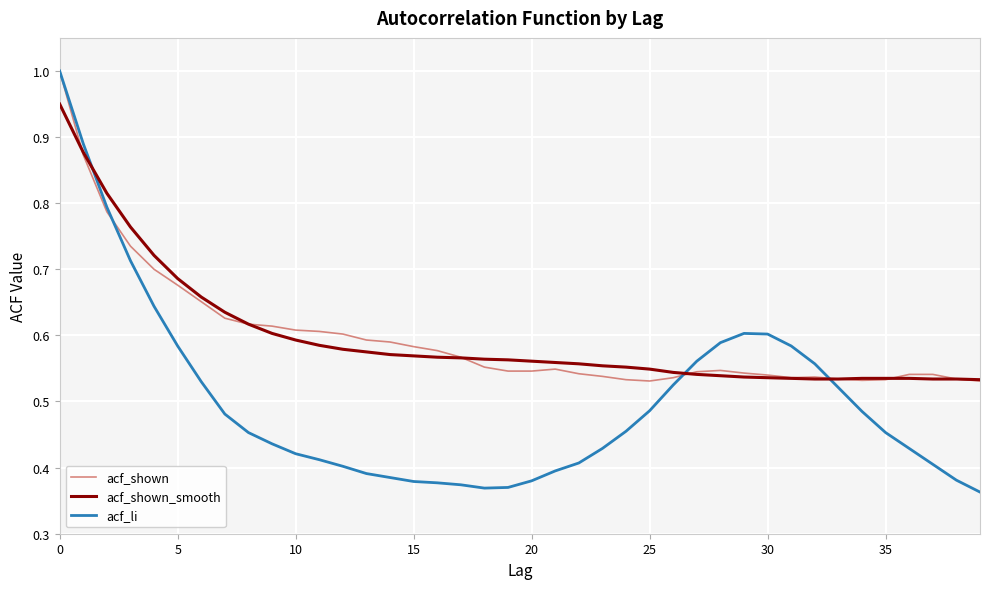

Which series has the largest range (max minus min)?

acf_li